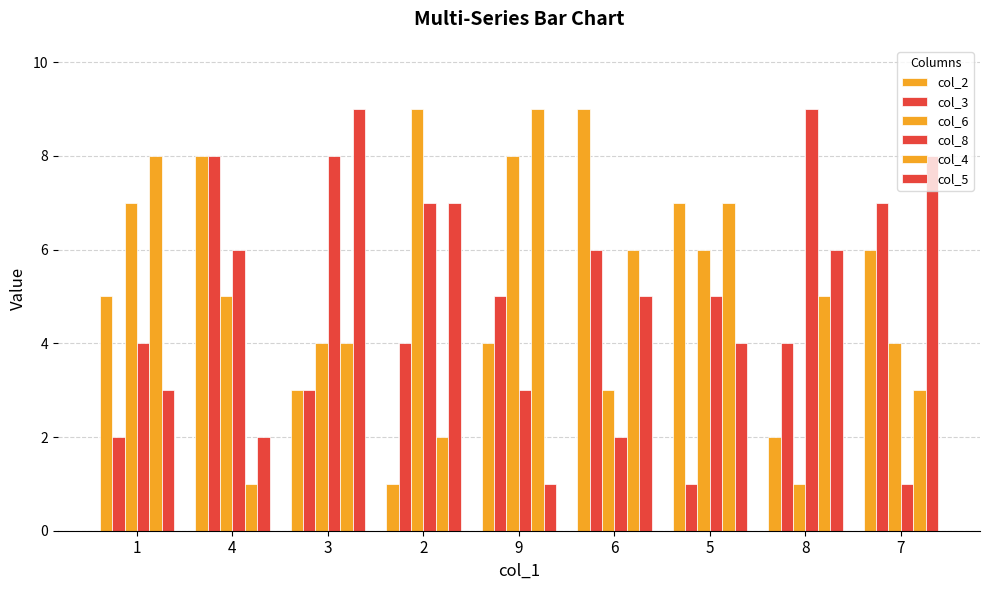

What is the label of the 4th bar from the right?

6